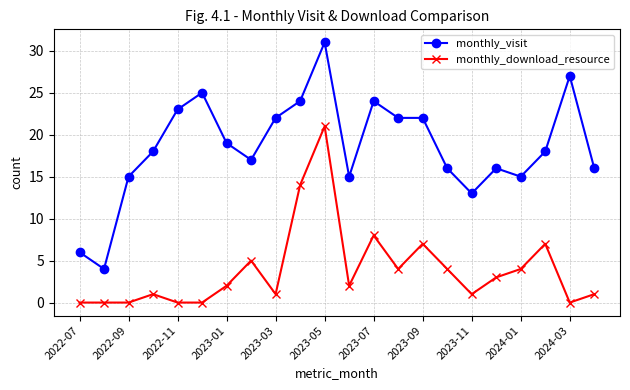

True or false: monthly_visit and monthly_download_resource cross at least once.

False